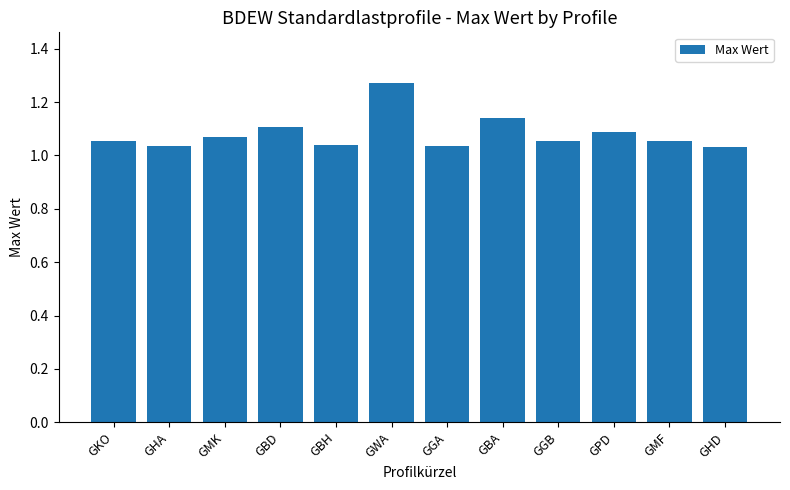

Which category has the highest value across all series?

GWA